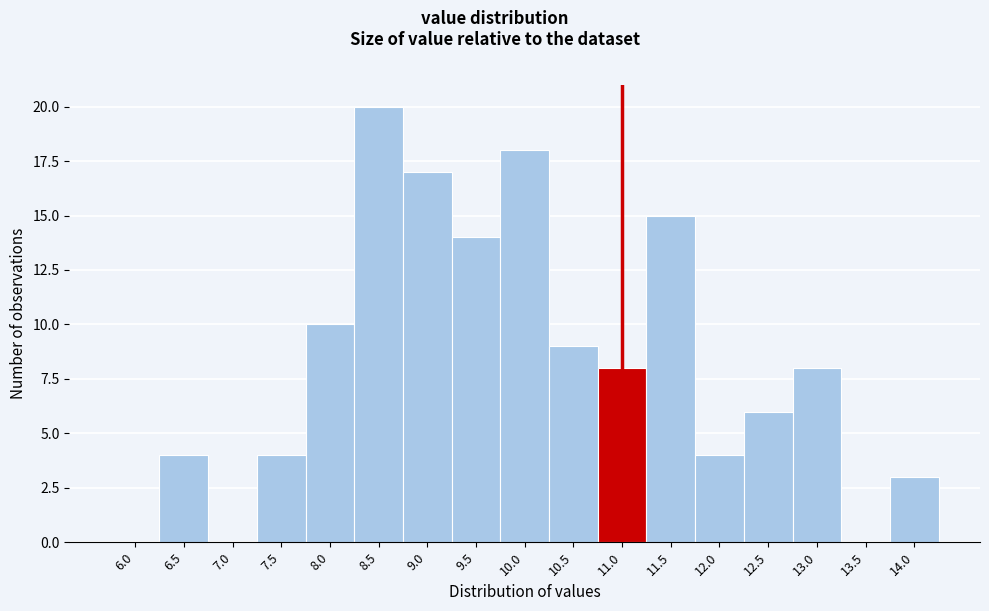

Reading left to right, transcribe all the data shown in this chart.

6.0=0	6.5=4	7.0=0	7.5=4	8.0=10	8.5=20	9.0=17	9.5=14	10.0=18	10.5=9	11.0=8	11.5=15	12.0=4	12.5=6	13.0=8	13.5=0	14.0=3